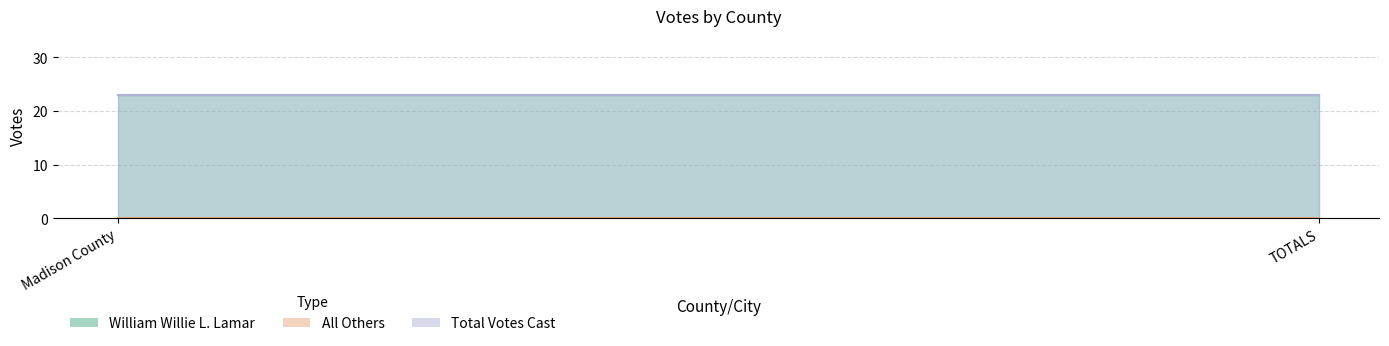

What is the label of the 2nd point from the right?

Madison County